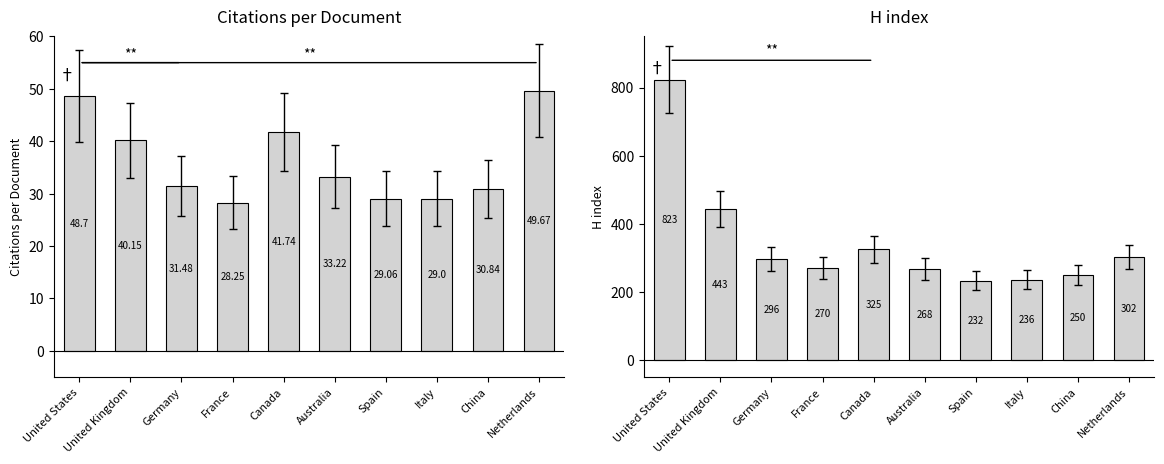

Between United States and France, which series saw the biggest shift?

H index